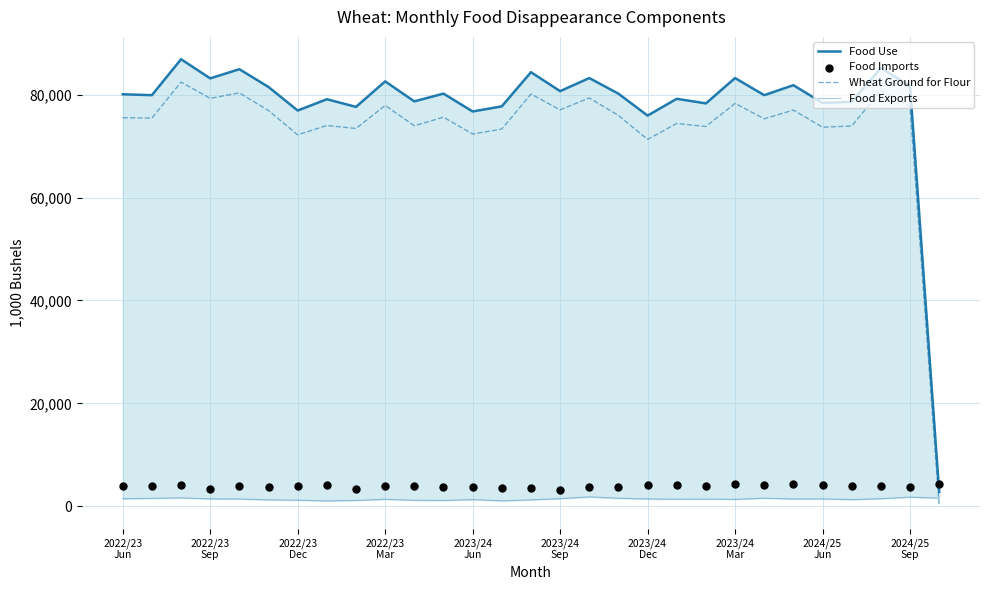

Which series has the largest total across all categories?

Food Use